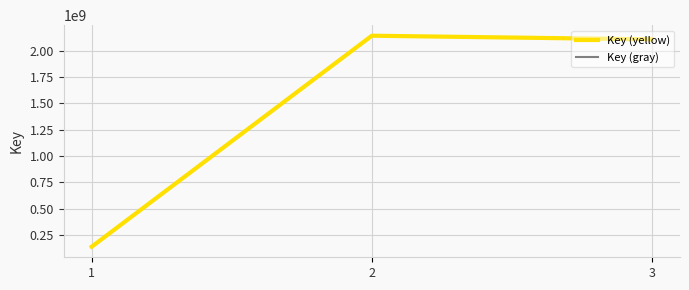

Which series has the largest range (max minus min)?

Key (yellow)